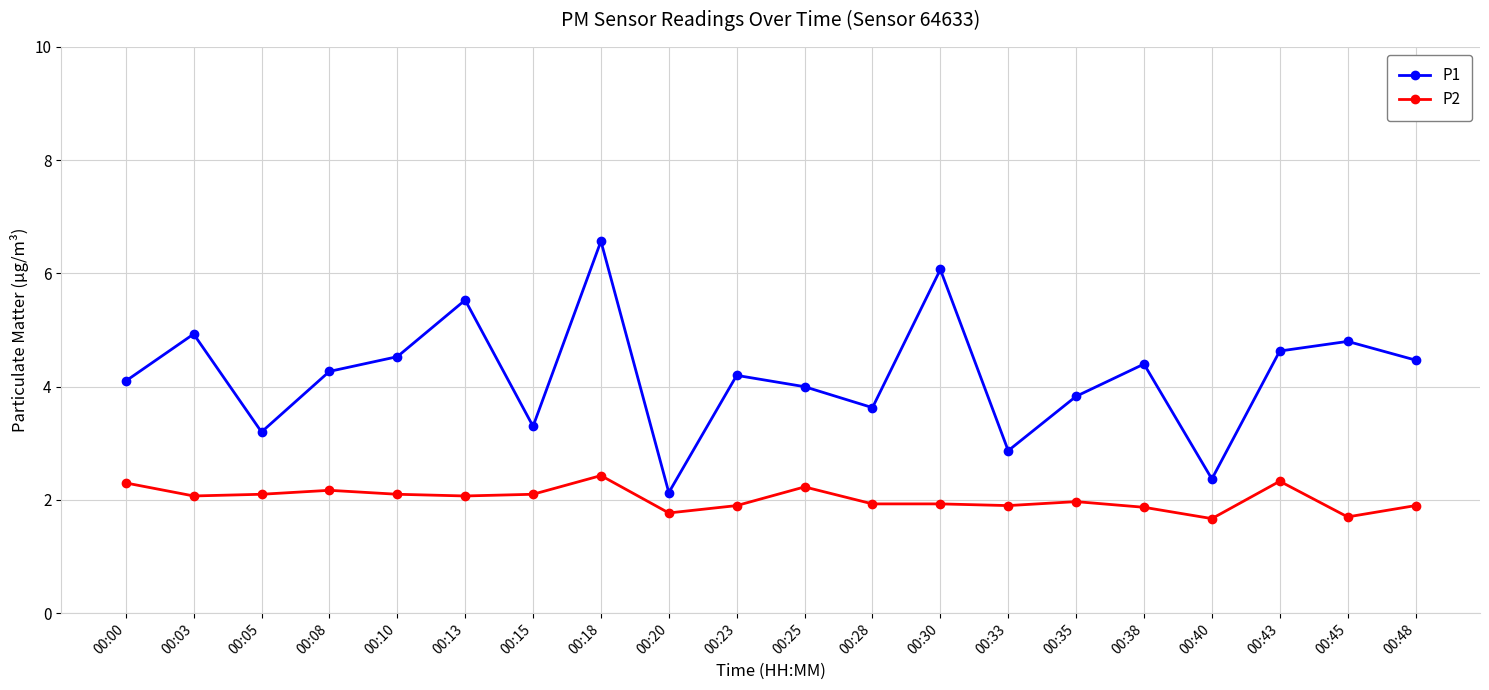

Reading left to right, what are all the values shown in this chart?

P1: 4.1	4.9	3.2	4.3	4.5	5.5	3.3	6.6	2.1	4.2	4.0	3.6	6.1	2.9	3.8	4.4	2.4	4.6	4.8	4.5
P2: 2.3	2.1	2.1	2.2	2.1	2.1	2.1	2.4	1.8	1.9	2.2	1.9	1.9	1.9	2.0	1.9	1.7	2.3	1.7	1.9